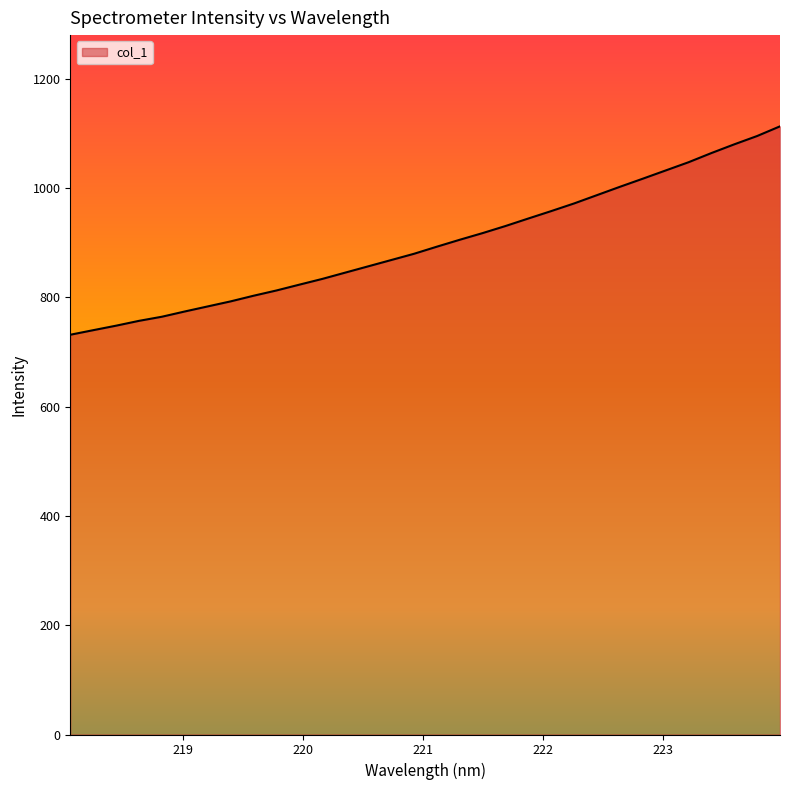

What is the maximum value shown in the chart?

1113.1